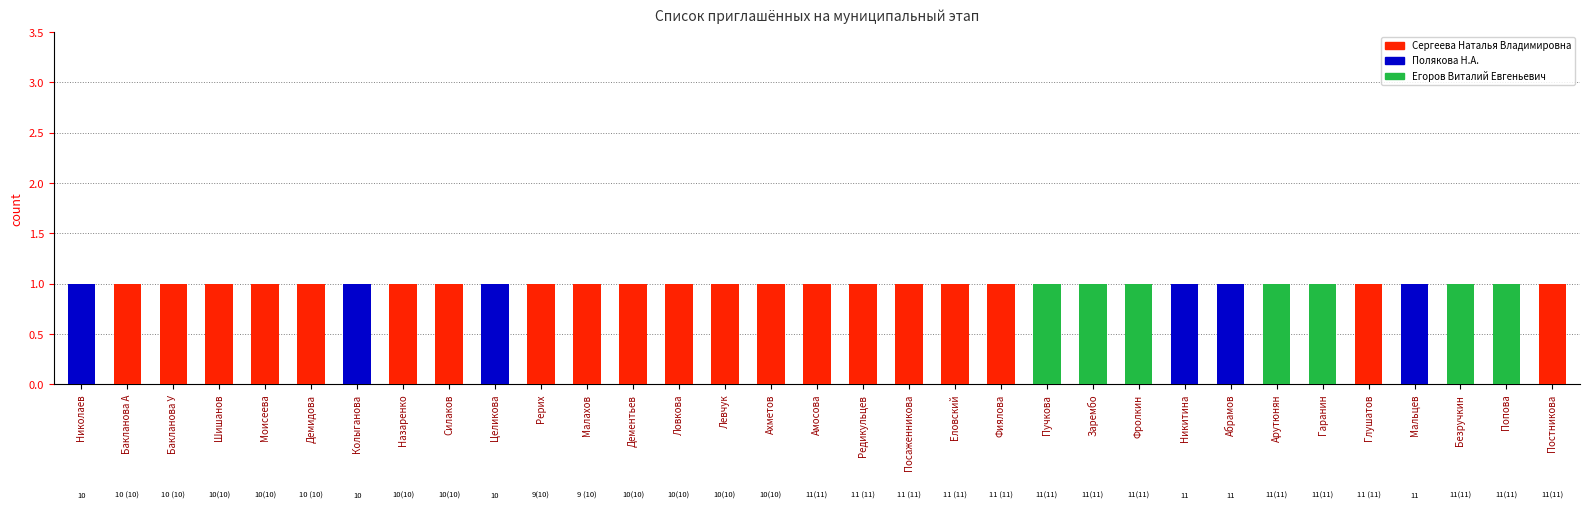

Between Фролкин and Ахметов, which is larger?

Ахметов